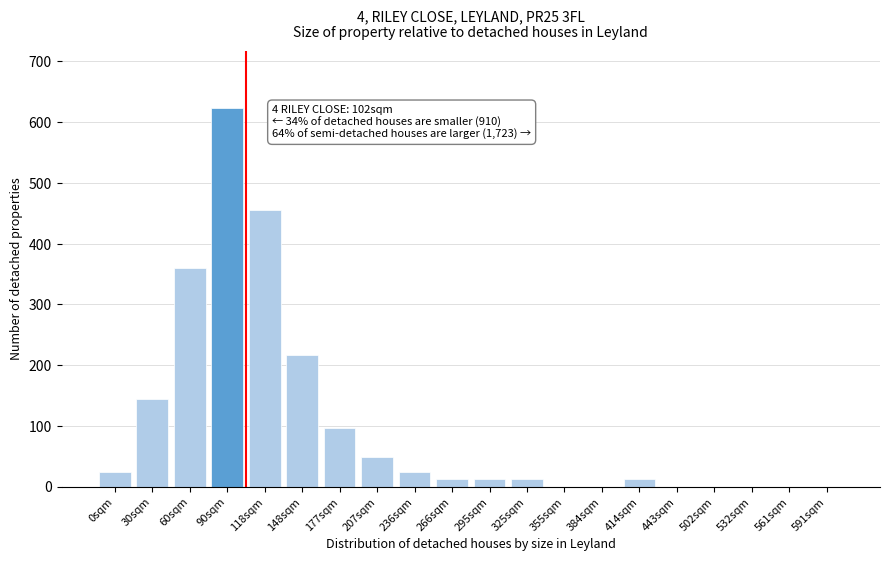

Reading left to right, what are all the values shown in this chart?

0sqm=24	30sqm=144	60sqm=360	90sqm=624	118sqm=456	148sqm=216	177sqm=96	207sqm=48	236sqm=24	266sqm=12	295sqm=12	325sqm=12	355sqm=0	384sqm=0	414sqm=12	443sqm=0	502sqm=0	532sqm=0	561sqm=0	591sqm=0